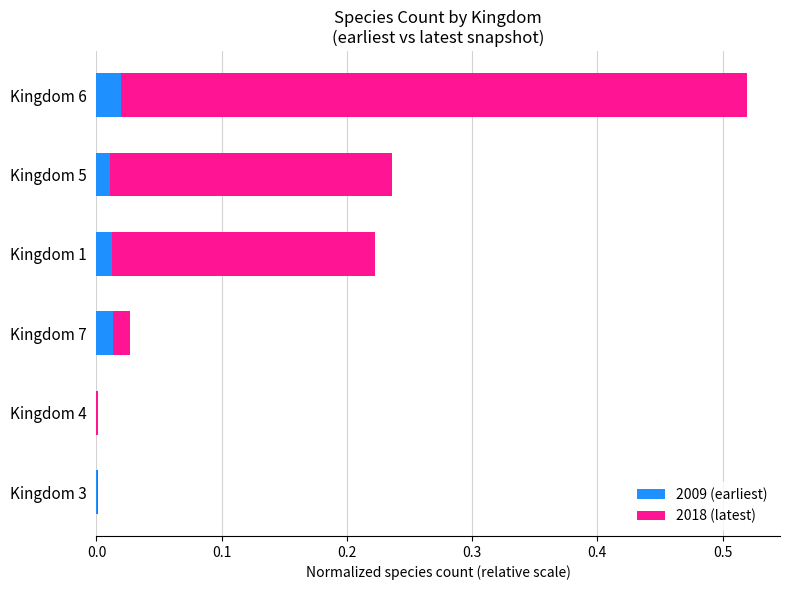

The 2009 (earliest) series shows 0.0 at Kingdom 3. True or false?

True